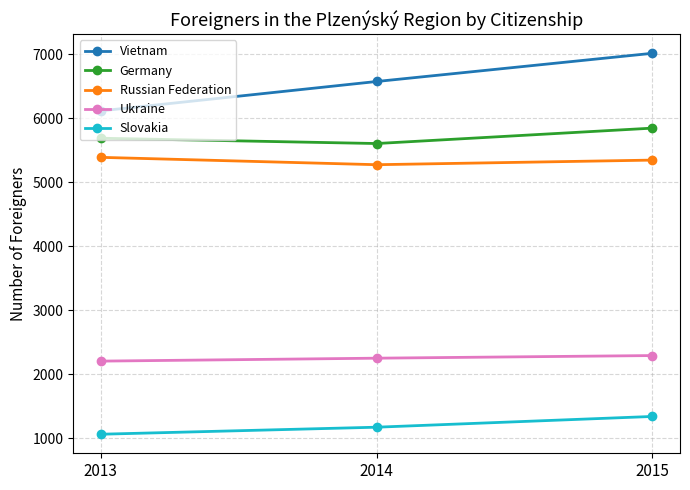

Reading right to left, extract all data points from this chart.

Vietnam: 2015=7017	2014=6576	2013=6117
Germany: 2015=5847	2014=5606	2013=5689
Russian Federation: 2015=5347	2014=5275	2013=5390
Ukraine: 2015=2291	2014=2250	2013=2204
Slovakia: 2015=1339	2014=1171	2013=1061